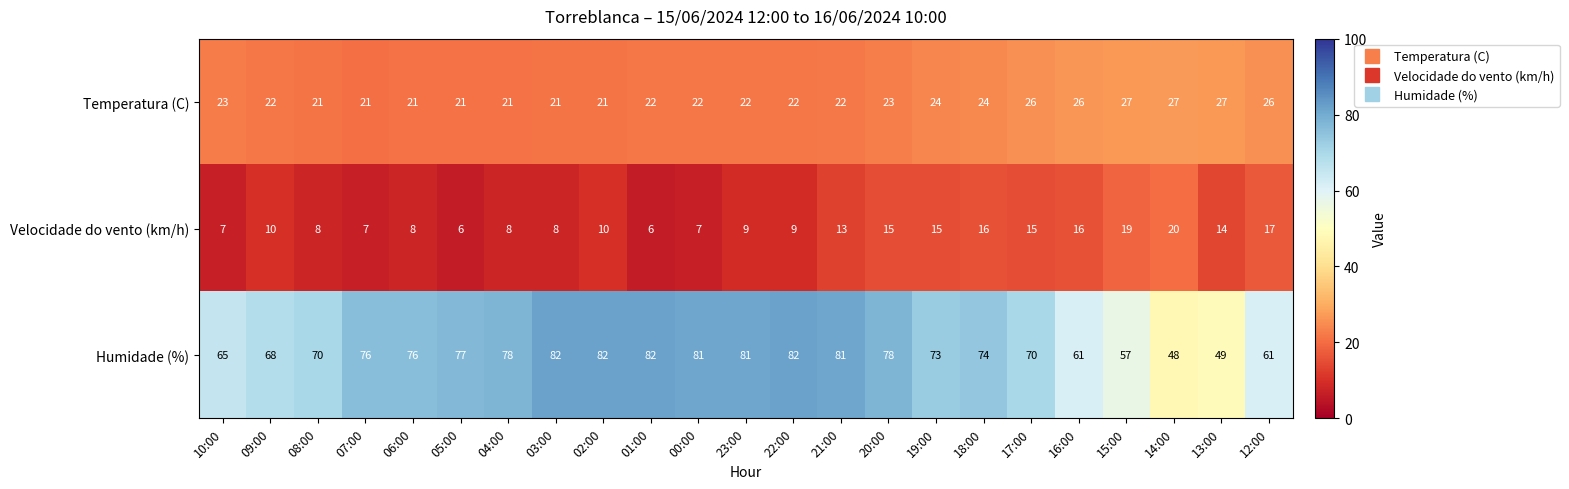

What is the minimum value shown in the chart?

6